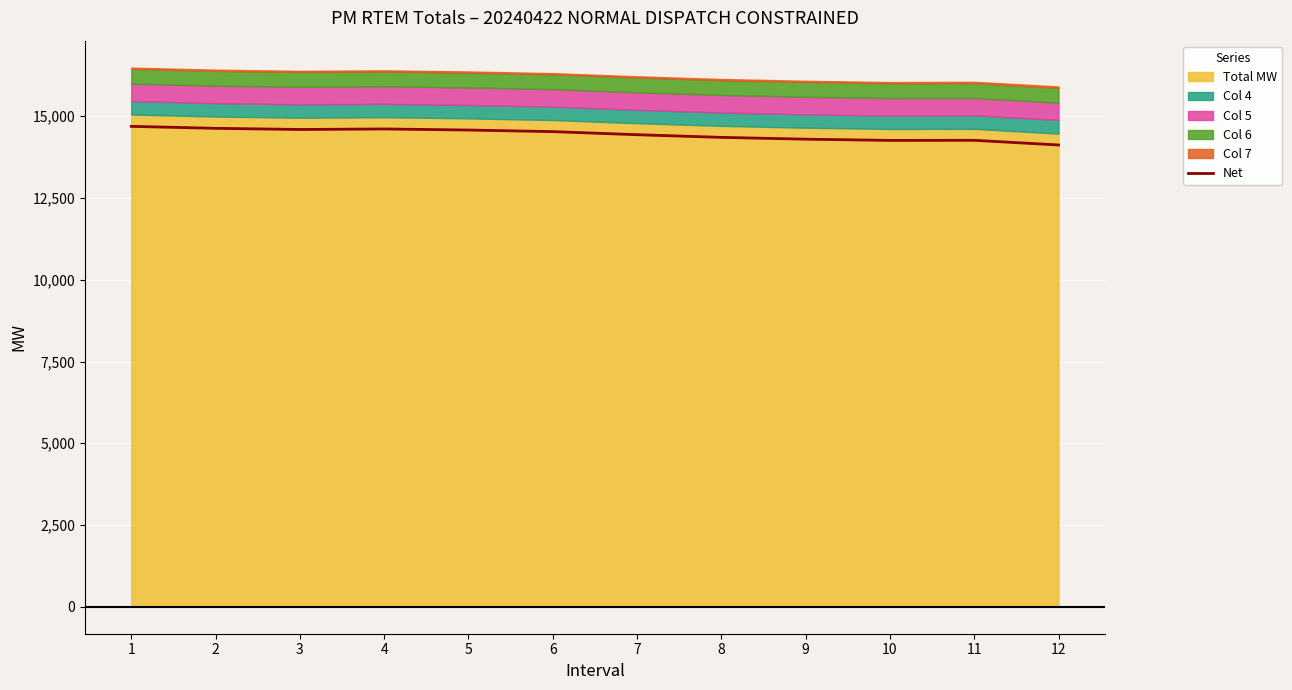

Reading left to right, list all the values displayed in this chart.

1=14691.8	2=14631.7	3=14596.2	4=14612.2	5=14579.4	6=14530.7	7=14436.5	8=14354.9	9=14299.9	10=14262.2	11=14265.5	12=14122.1